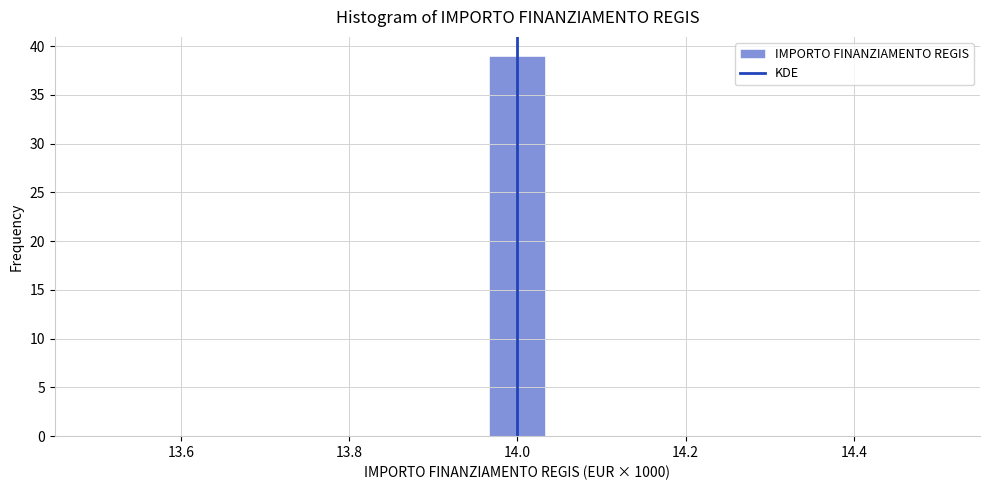

Around what value on the x-axis is the tallest bar? Give the approximate position of its centre, as read against the axis.

14.00